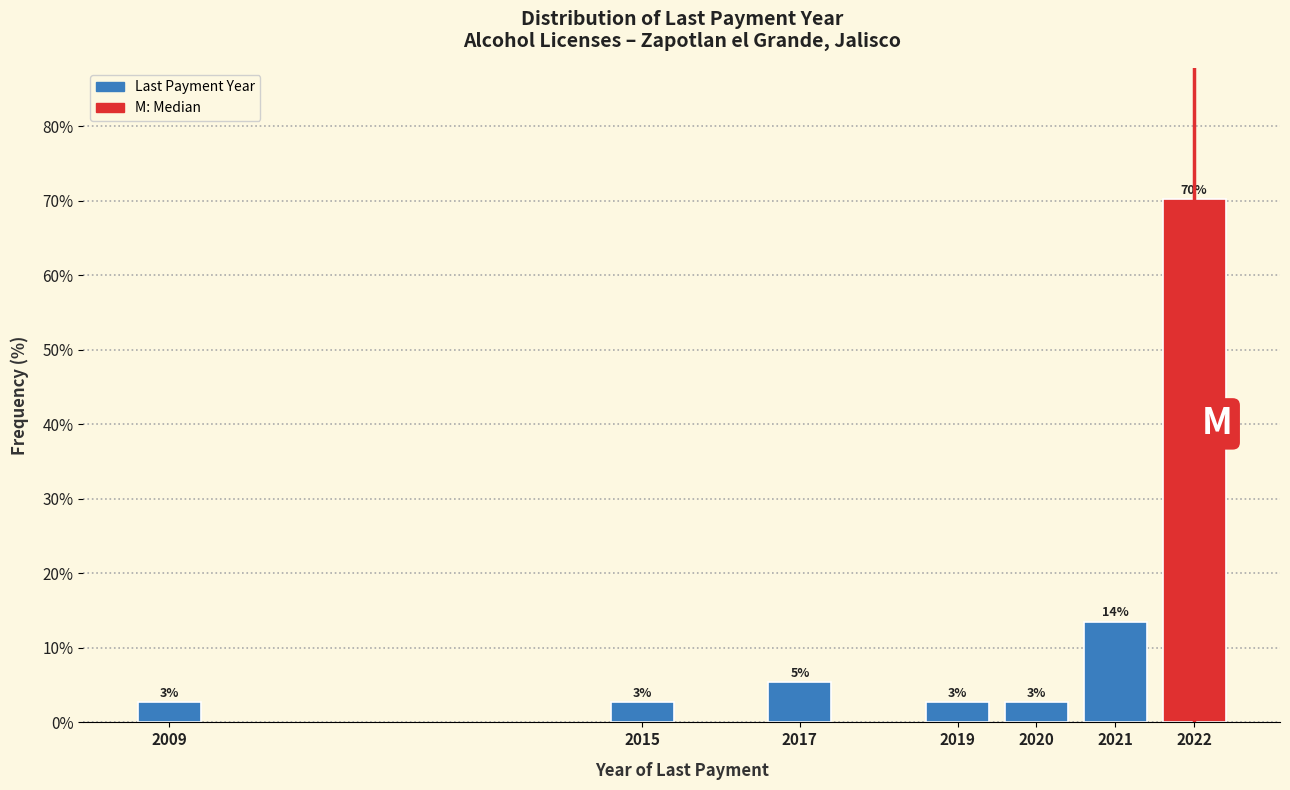

How many bars are there in total?

7